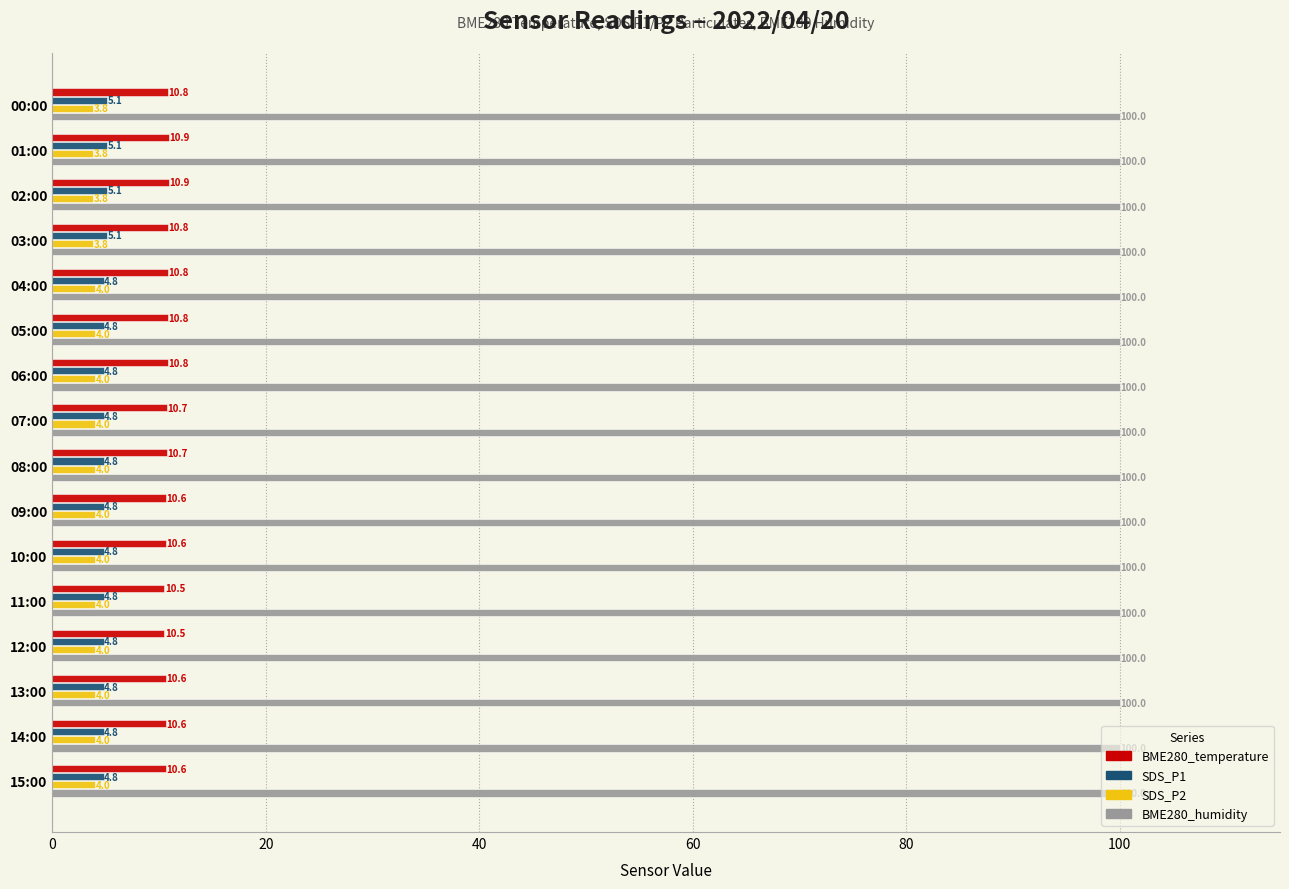

What is the minimum value shown in the chart?

3.8